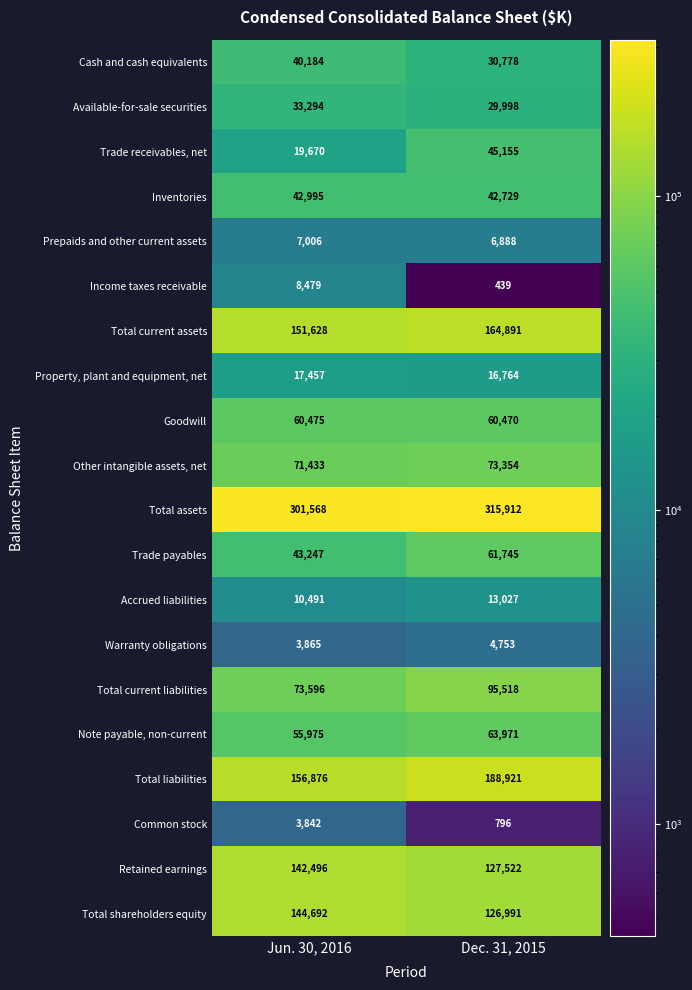

Where is Trade receivables, net nearest to the value 32412?

Jun. 30, 2016